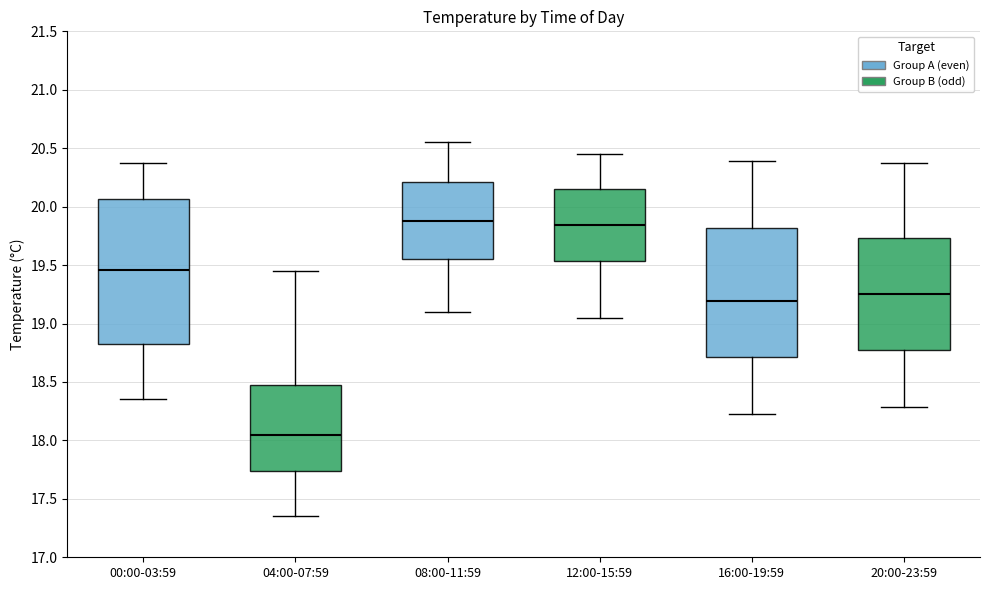

Where is the upper edge of the box for 16:00-19:59 on the y-axis? The values are not printed on the chart, so give them approximately, as read against the axis.

19.80